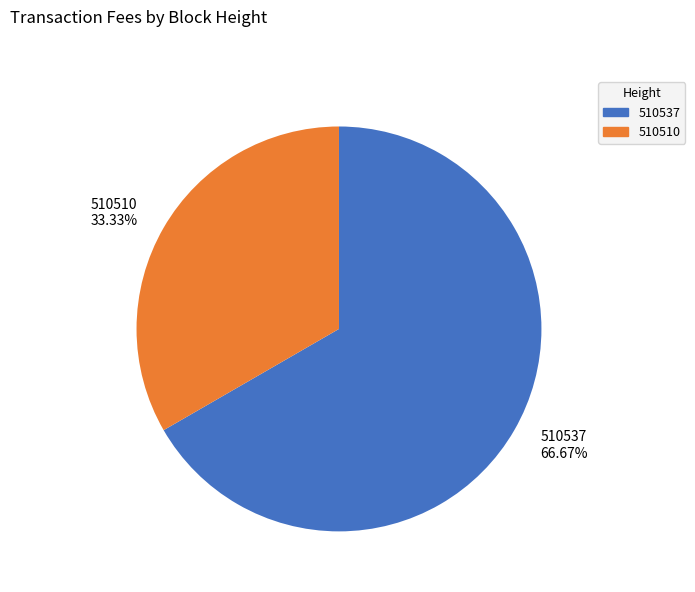

Which slice is the smallest?

510510